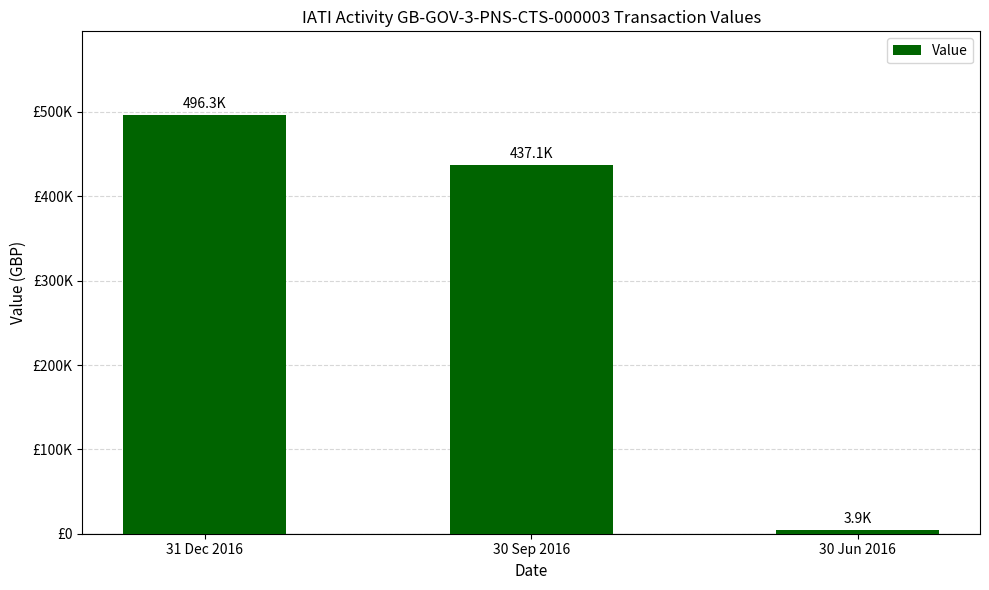

Approximately how many times larger is the value at 30 Sep 2016 compared to 31 Dec 2016?

0.9